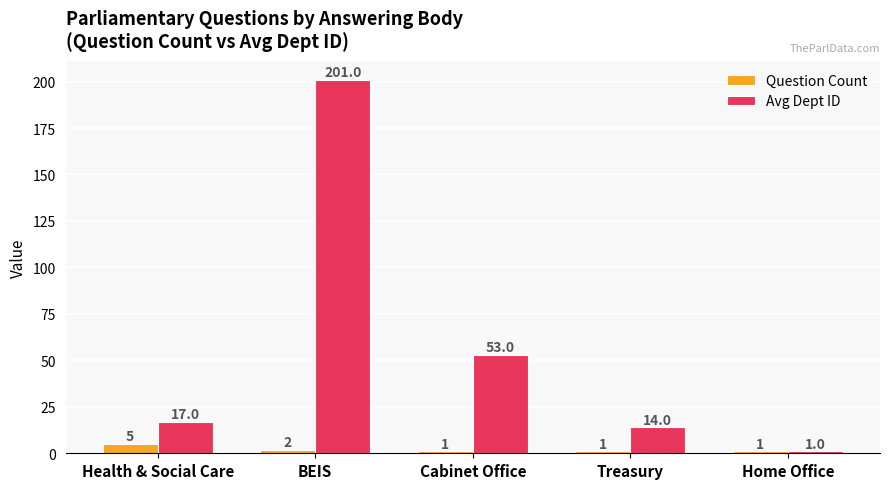

At which category is the sum across all series the highest?

BEIS